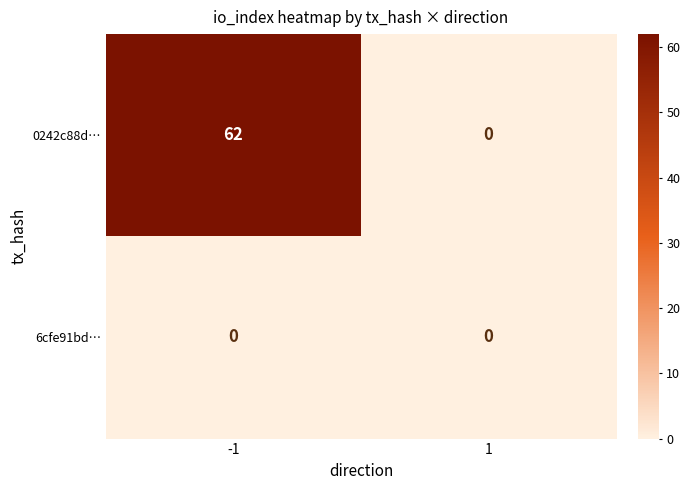

The value of 6cfe91bd… at 1 is 0. True or false?

True